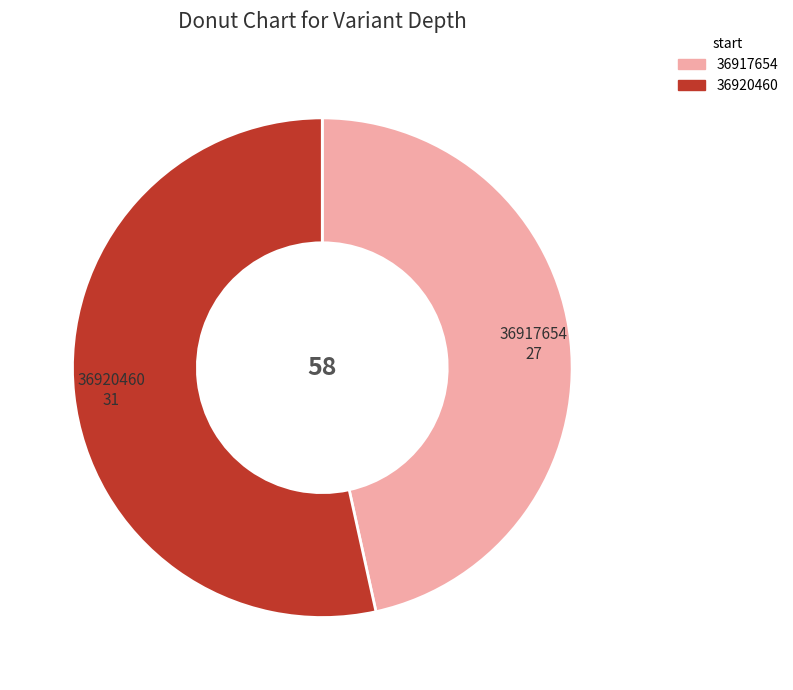

Combined, do 36917654 and 36920460 account for over 50%?

Yes